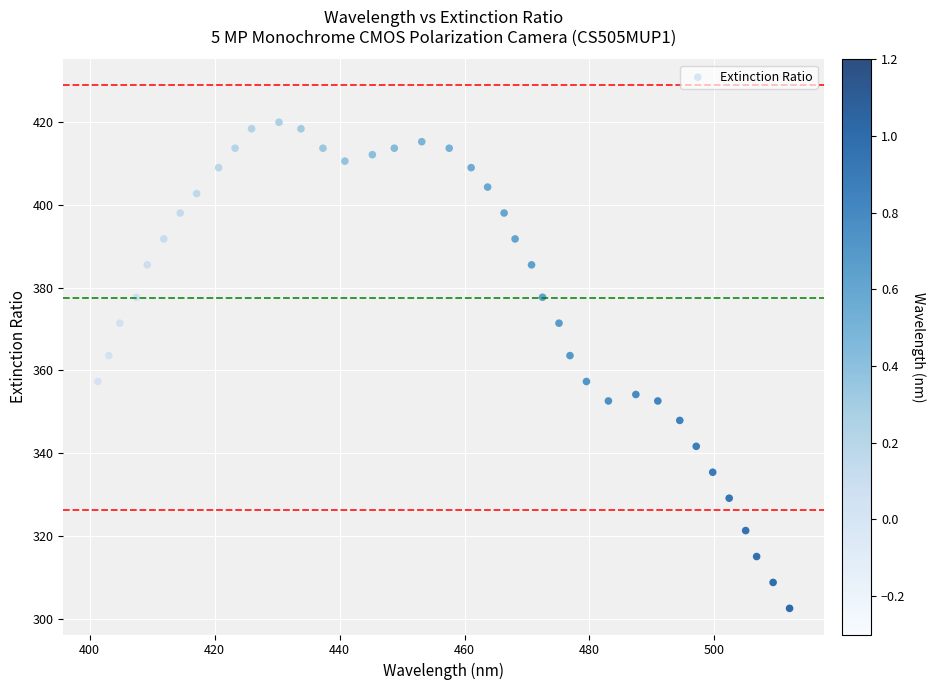

What is the range of Y values (max minus min)?

117.2